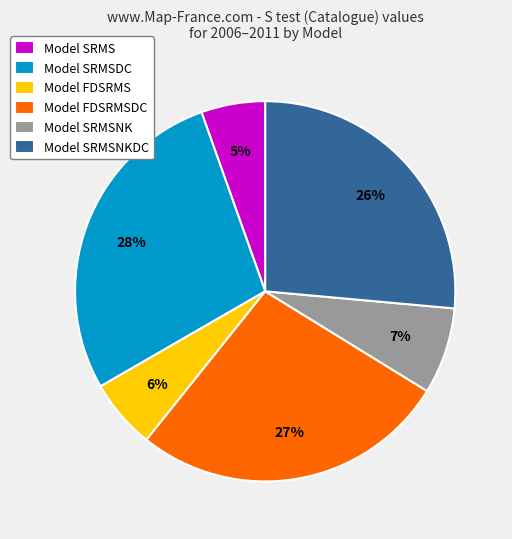

Does any single category account for the majority?

No